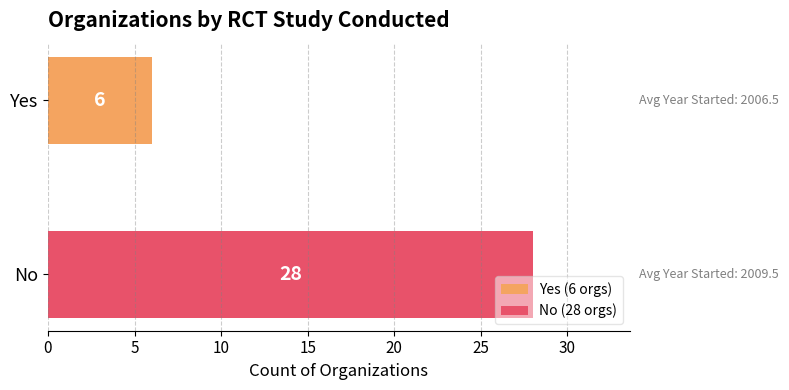

What is the change in value from No to Yes?

-22